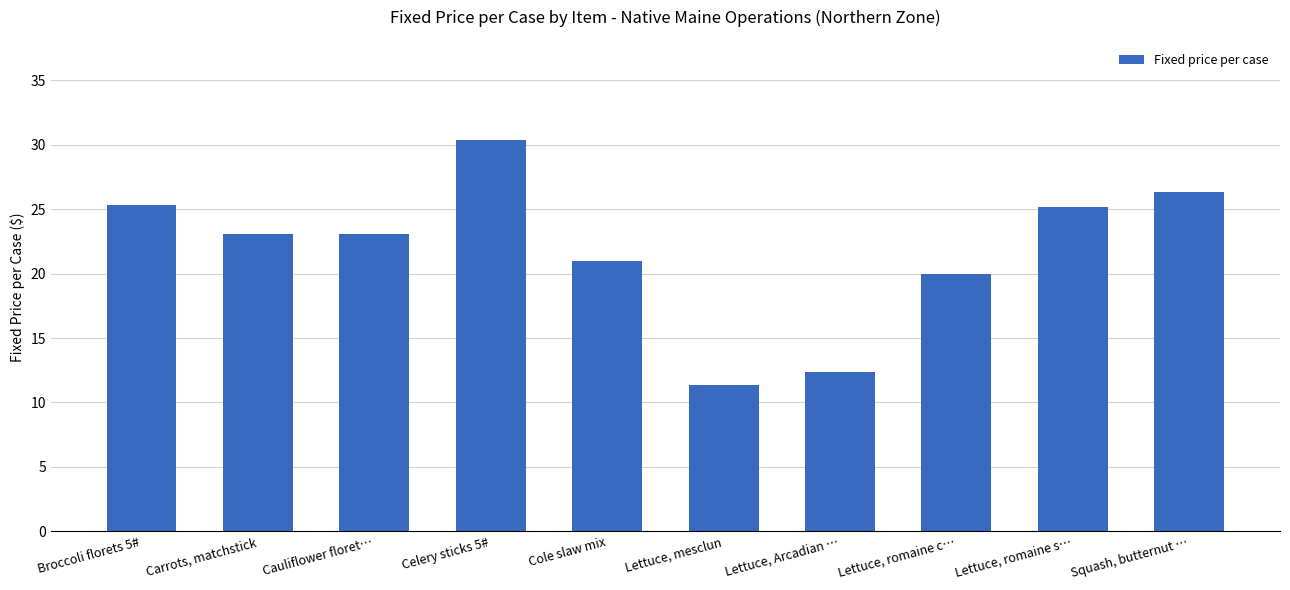

Where is the data nearest to the value 20?

Lettuce, romaine c…